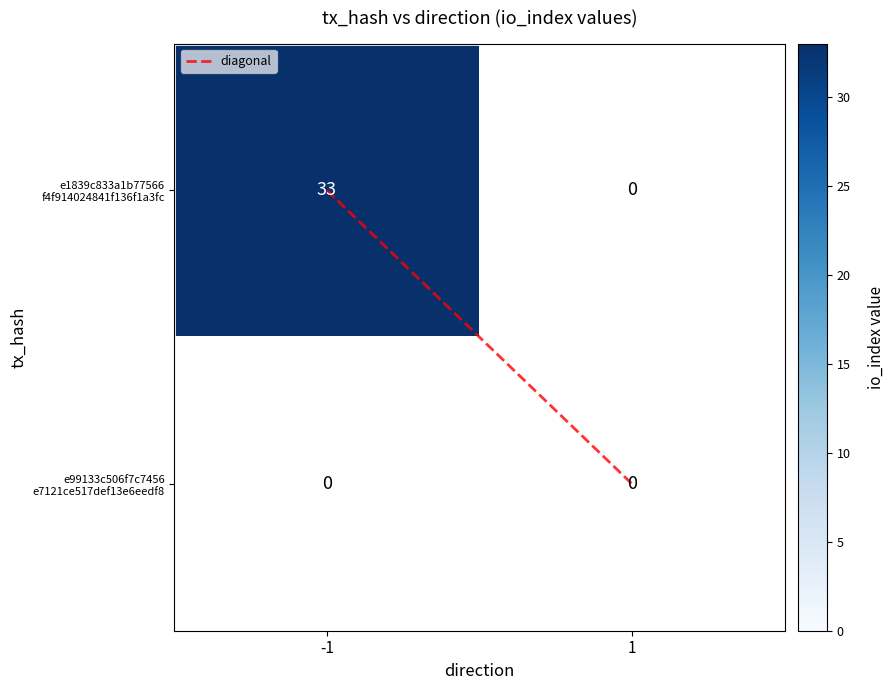

At how many categories does at least one series exceed 32?

1